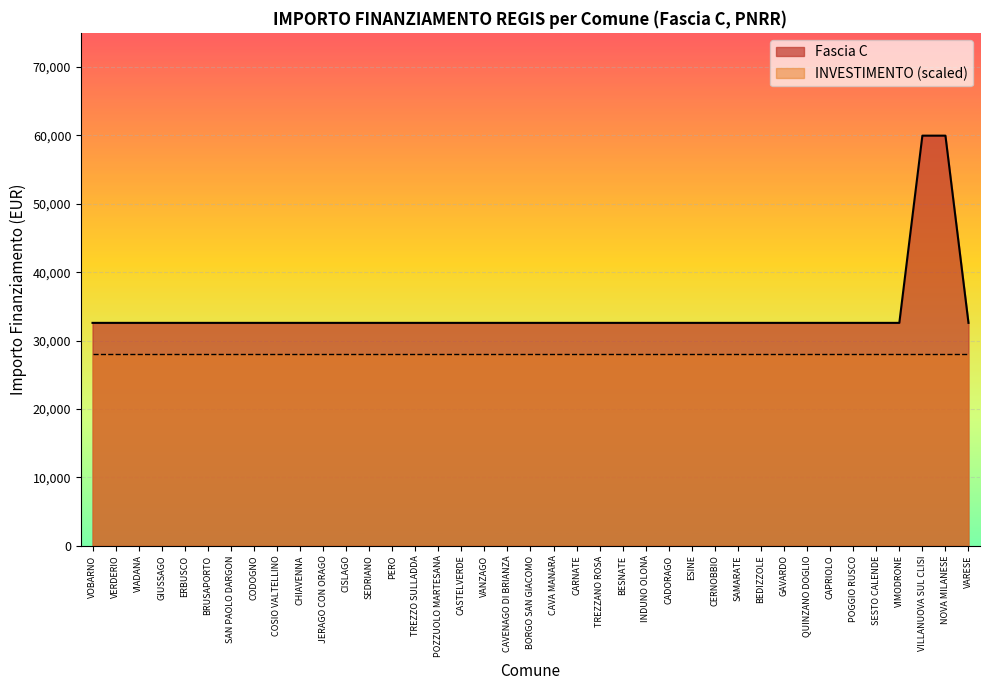

Is it true that the value at ESINE is 32589?

True